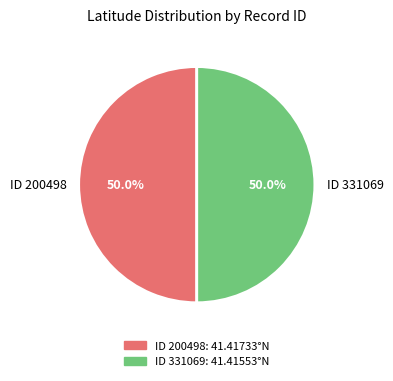

What percentage is NOT represented by ID 331069?

50.0%